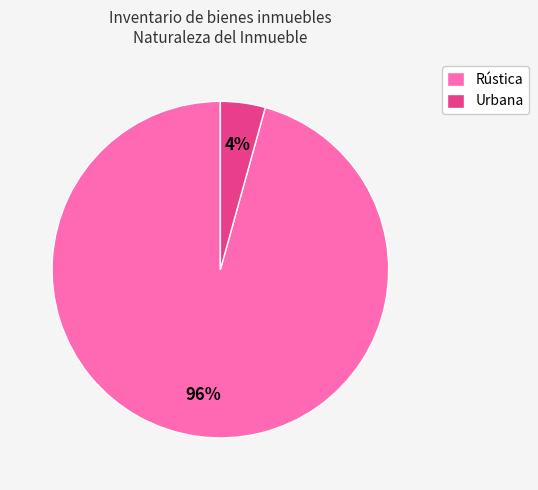

To the nearest percent, what percentage of the pie is Urbana?

4%